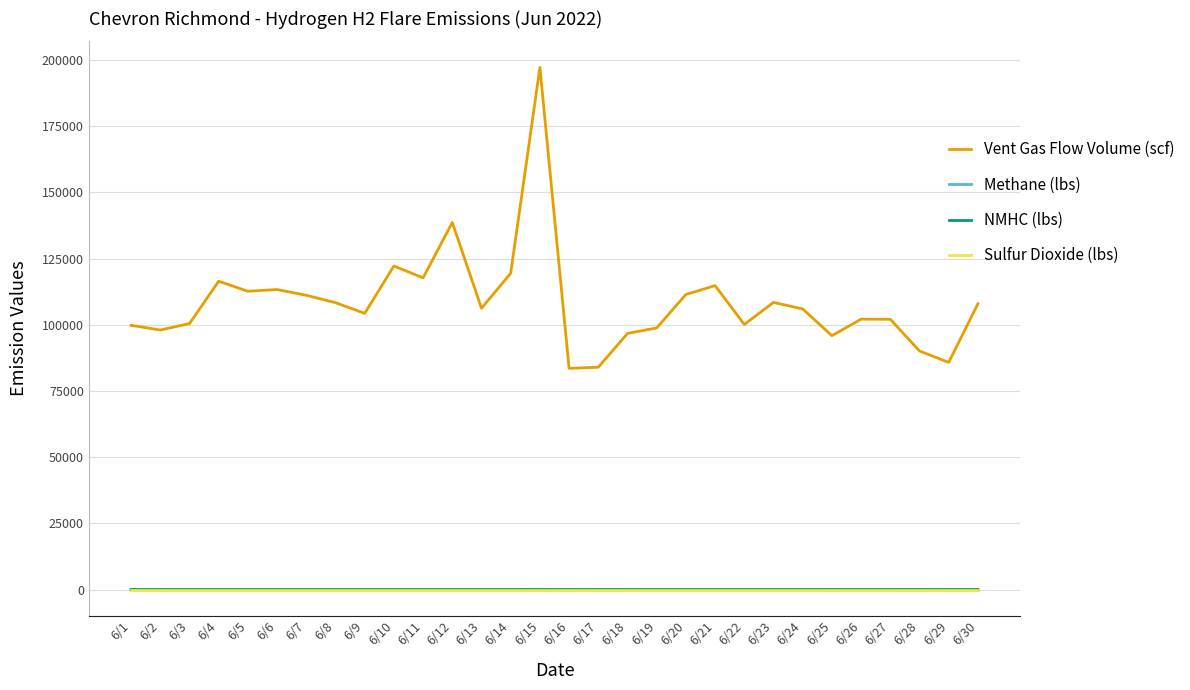

The Vent Gas Flow Volume (scf) series shows 114781.4 at 6/21. True or false?

True